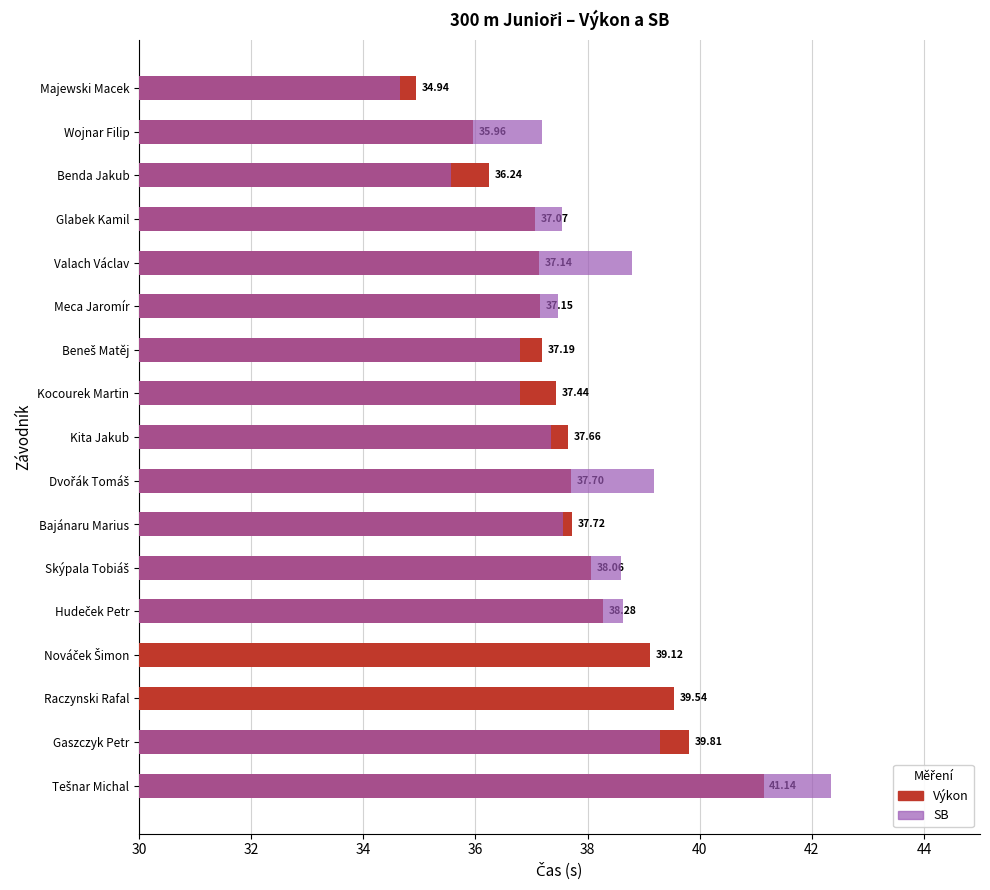

The value of SB at Kocourek Martin is 55.6. True or false?

False